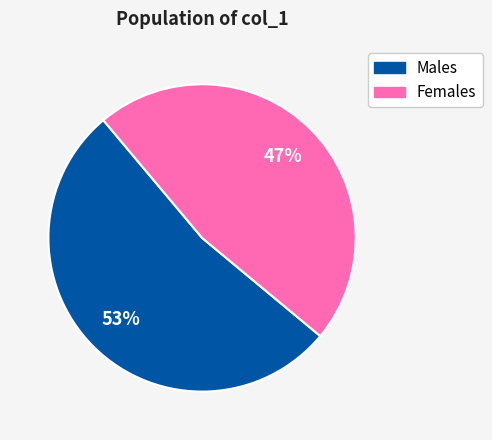

To the nearest percent, what is the difference between the largest and smallest slice percentages?

6%